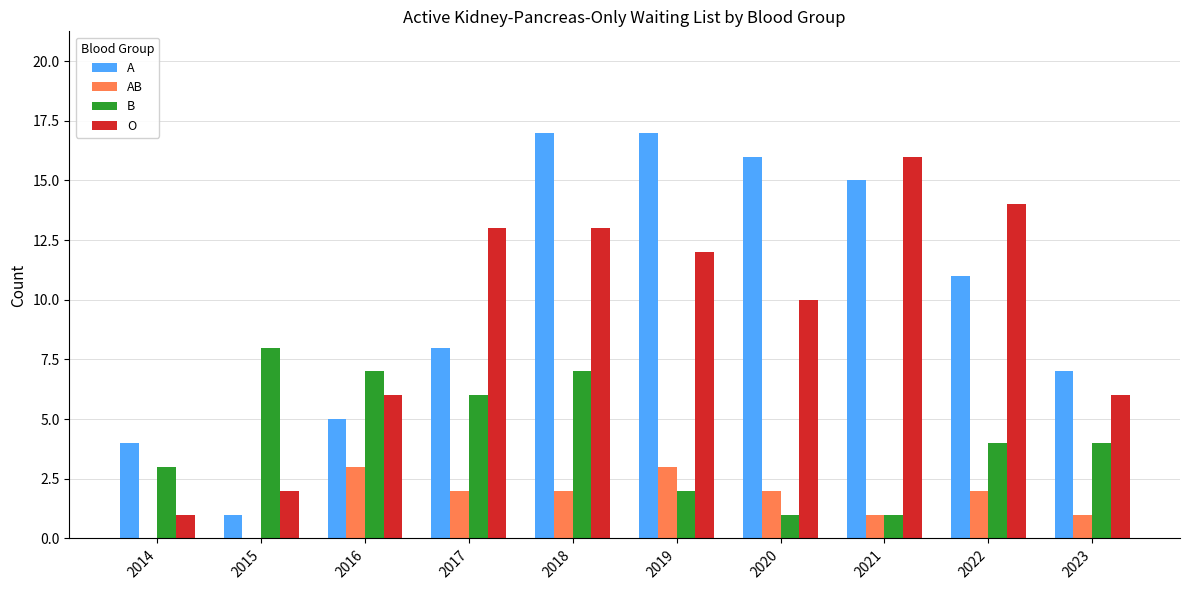

Reading left to right, extract all data points from this chart.

A: 4	1	5	8	17	17	16	15	11	7
AB: 0	0	3	2	2	3	2	1	2	1
B: 3	8	7	6	7	2	1	1	4	4
O: 1	2	6	13	13	12	10	16	14	6